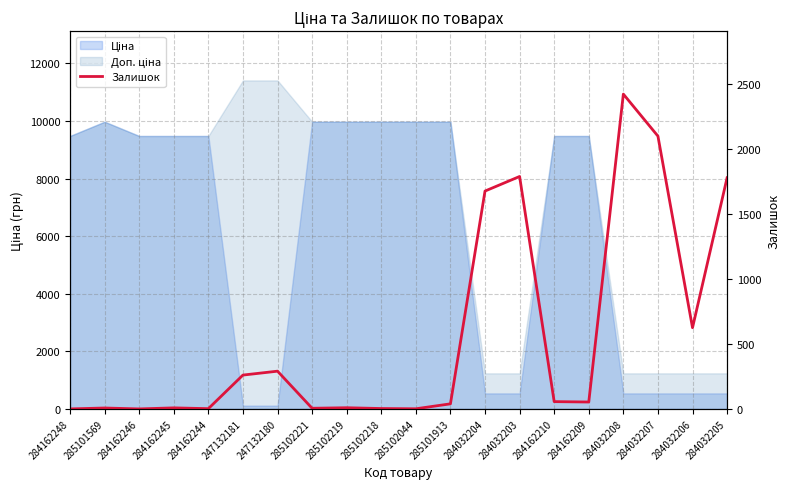

What position from the left is 284162244?

5